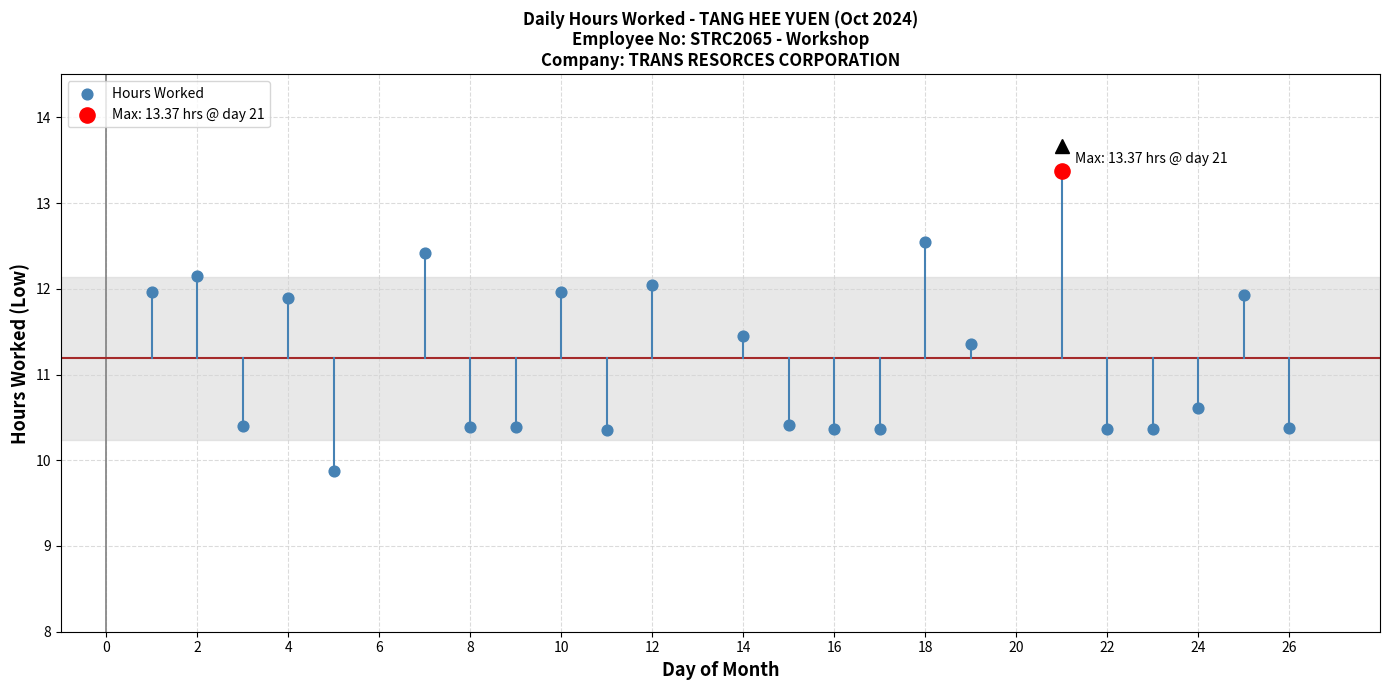

What are all the series names shown in the legend?

Hours Worked, Max: 13.37 hrs @ day 21